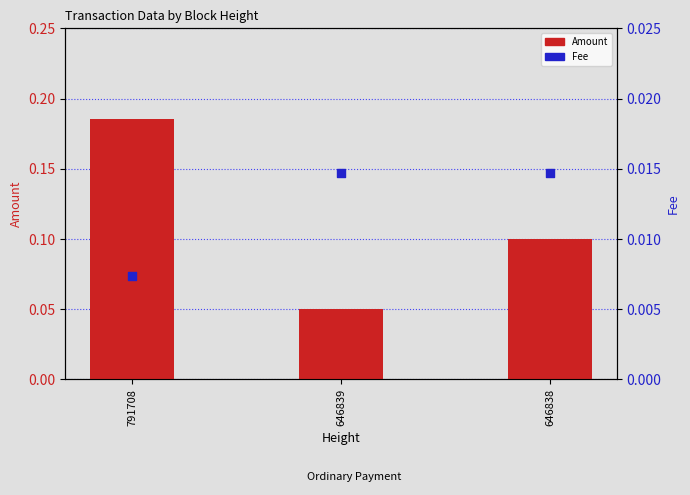

Which series reaches the maximum Y coordinate?

Amount